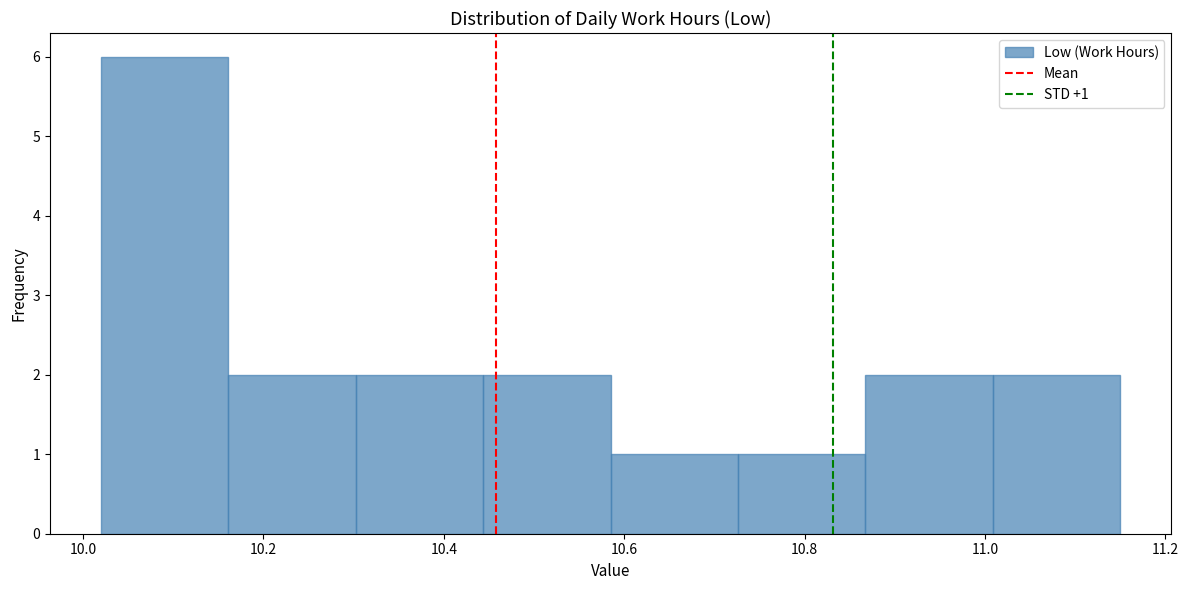

Over which range of the x-axis is the bar tallest?

10.02 to 10.16